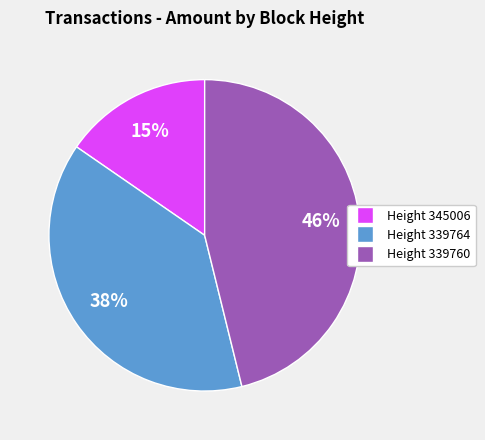

To the nearest percent, what is the difference between the largest and smallest slice percentages?

31%